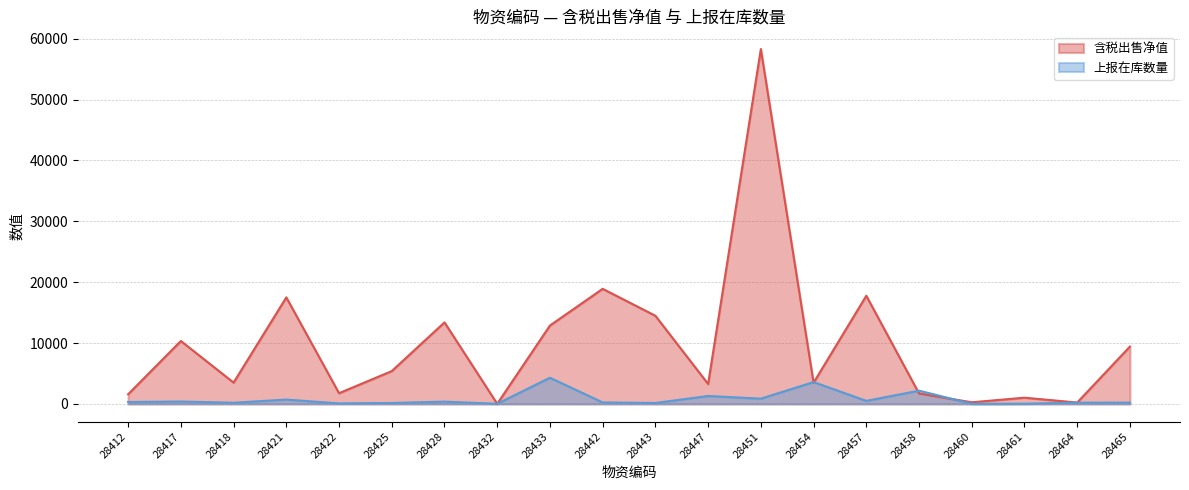

Which series has the largest total across all categories?

含税出售净值